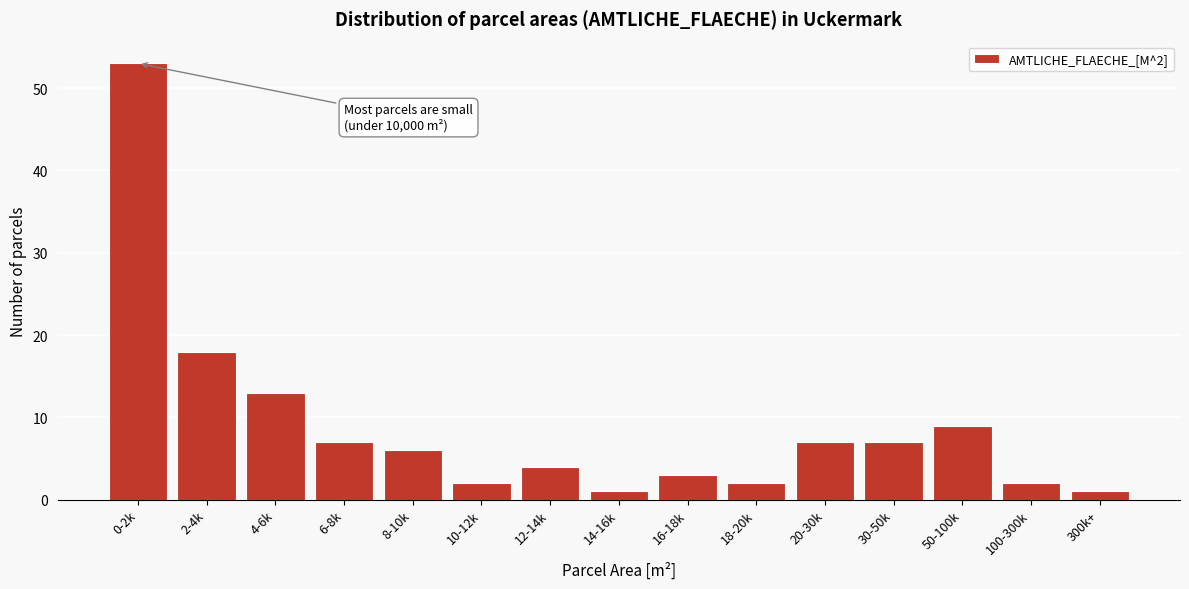

Reading left to right, extract all data points from this chart.

53	18	13	7	6	2	4	1	3	2	7	7	9	2	1